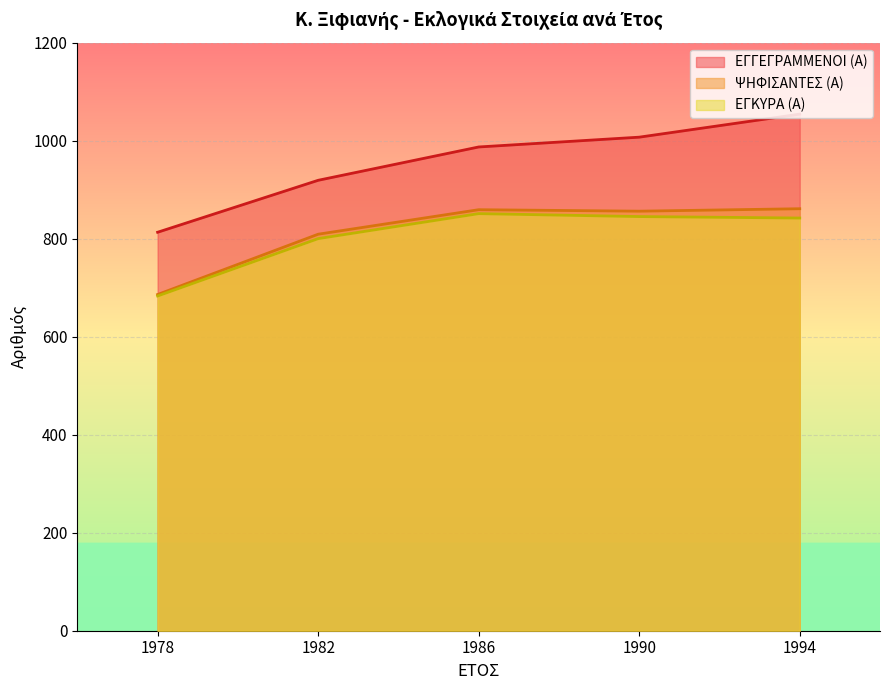

Is the value of ΕΓΓΕΓΡΑΜΜΕΝΟΙ (Α) at 1978 greater than the value of ΨΗΦΙΣΑΝΤΕΣ (Α) at 1986?

No